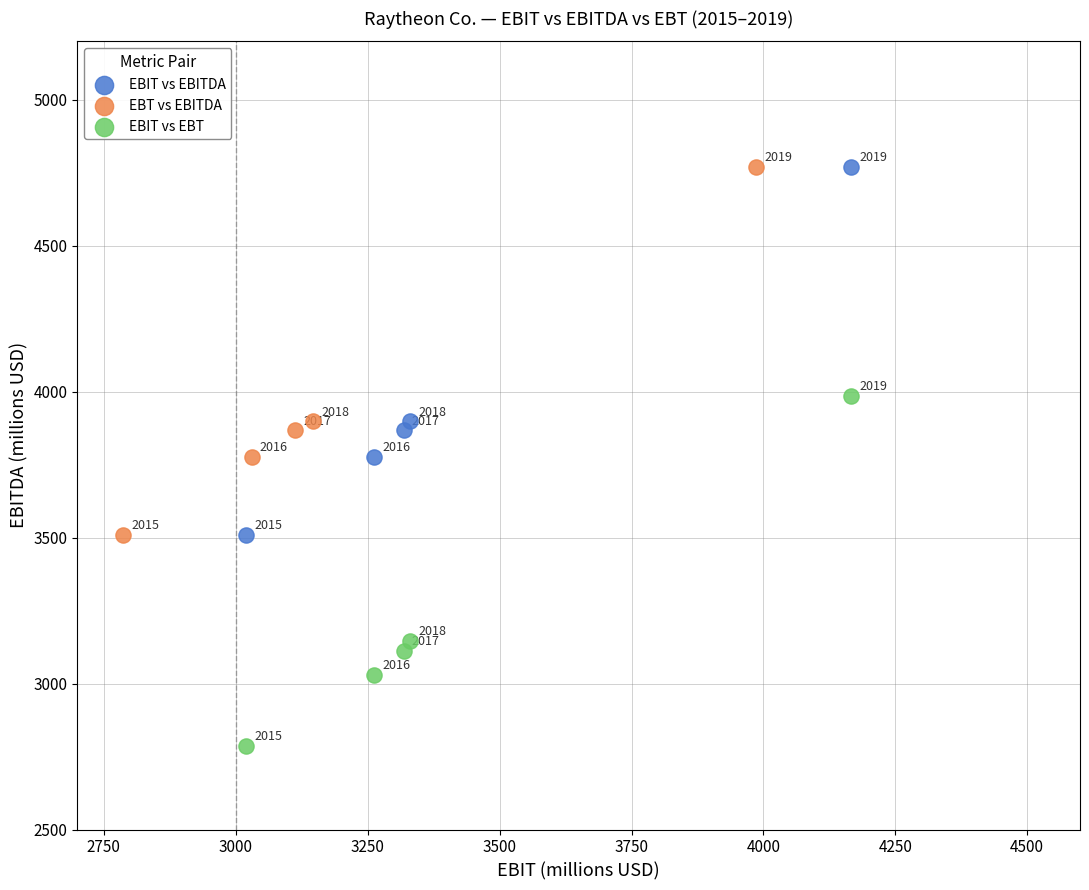

Which series reaches the minimum Y coordinate?

EBIT vs EBT